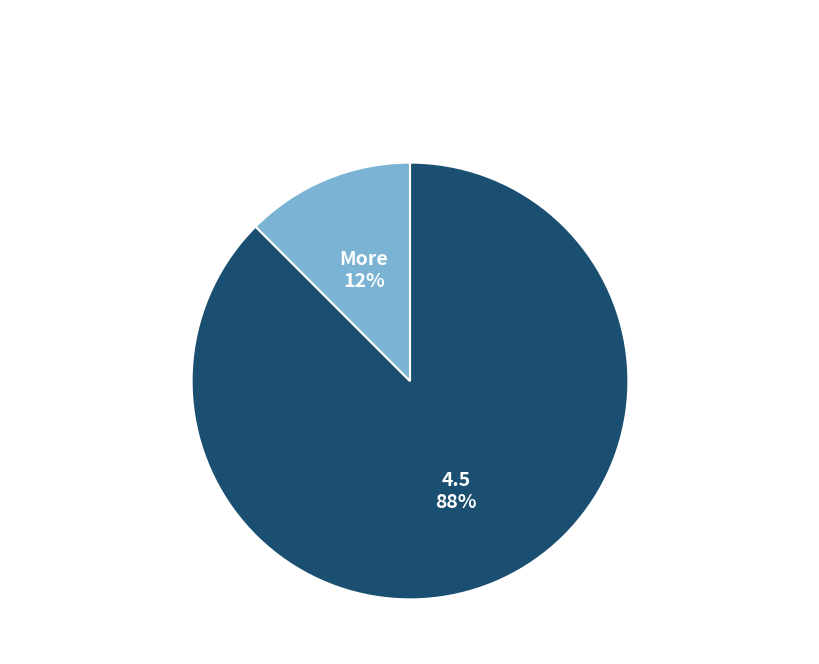

Is the sum of More 12% and 4.5 88% greater than half?

Yes